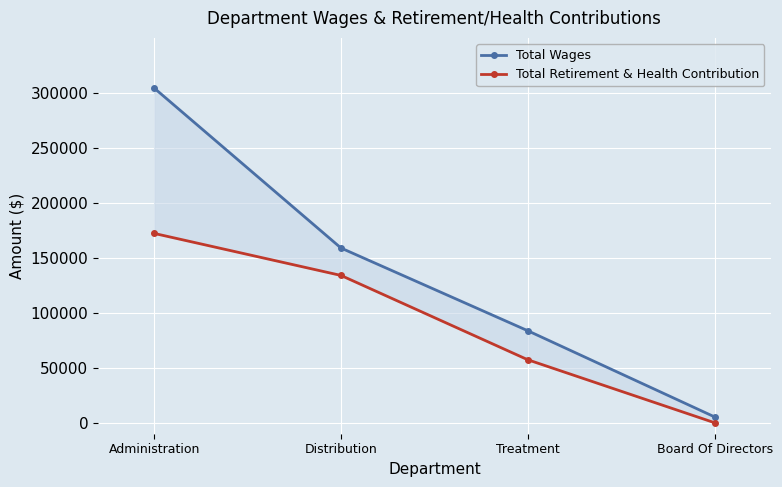

What are all the series names shown in the legend?

Total Wages, Total Retirement & Health Contribution